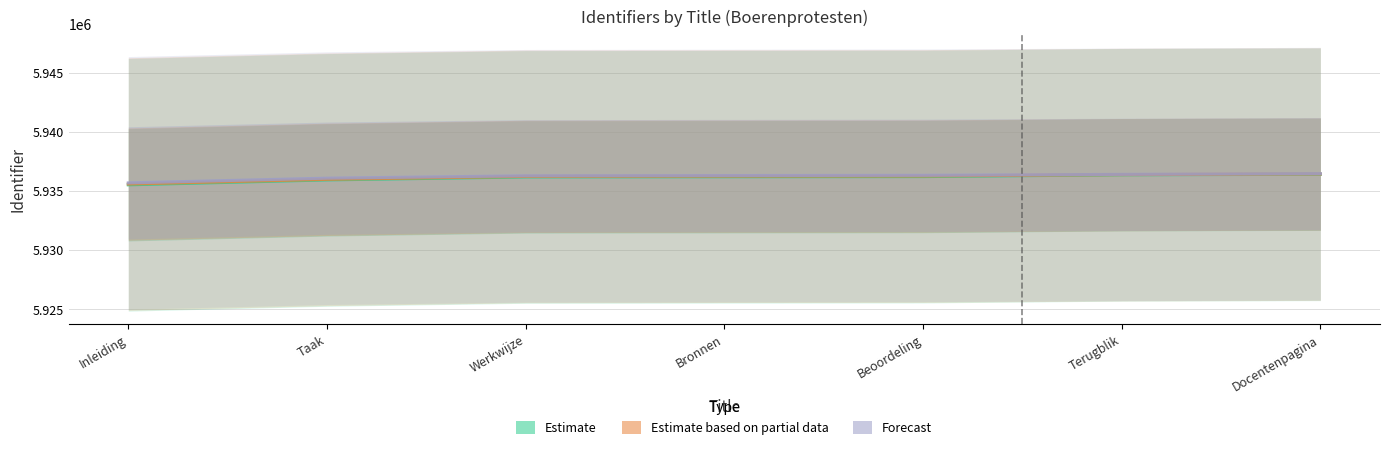

How many categories are shown in the chart?

7